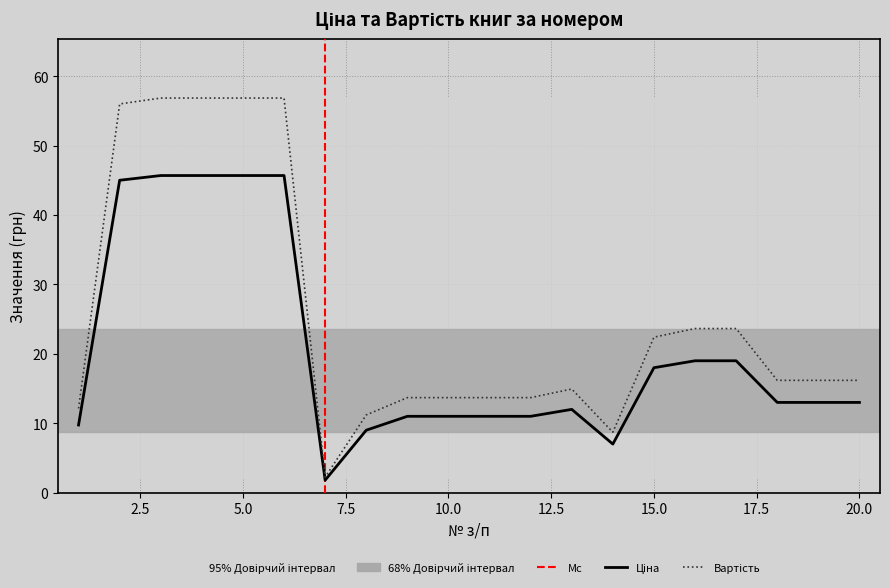

Which has a higher value, 18 or 15?

15